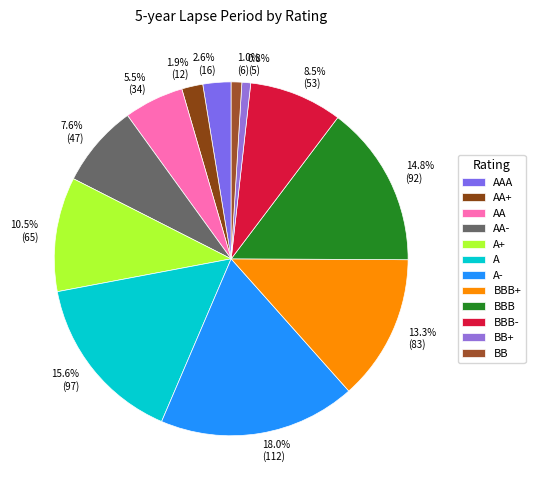

To the nearest percent, what is the difference between the largest and smallest slice percentages?

17%